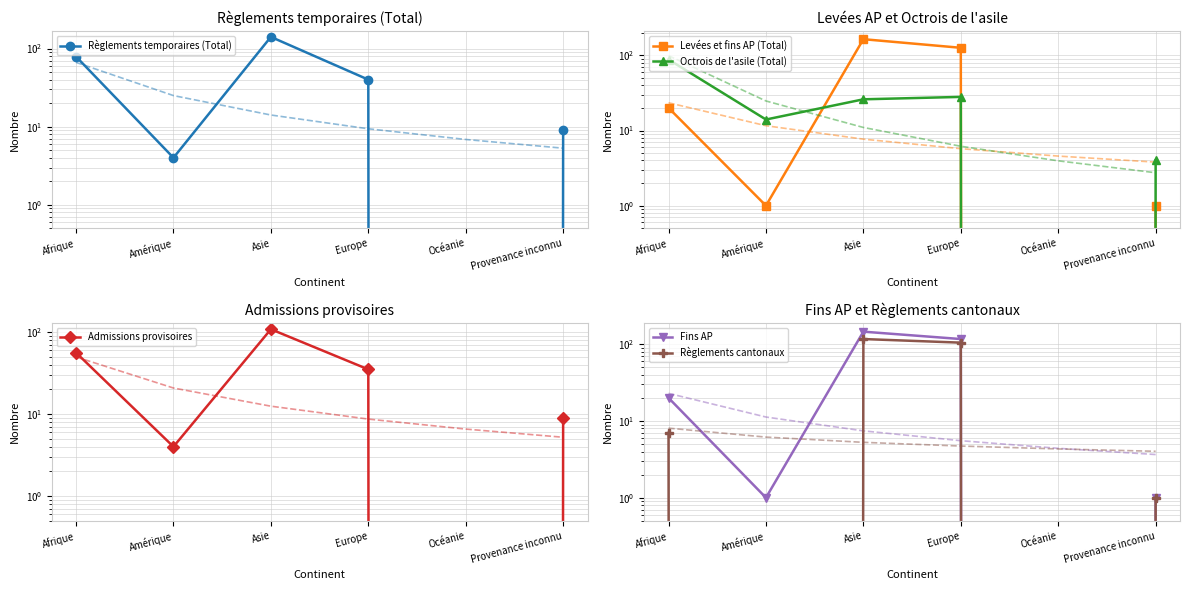

Where is Admissions provisoires nearest to the value 54?

Afrique